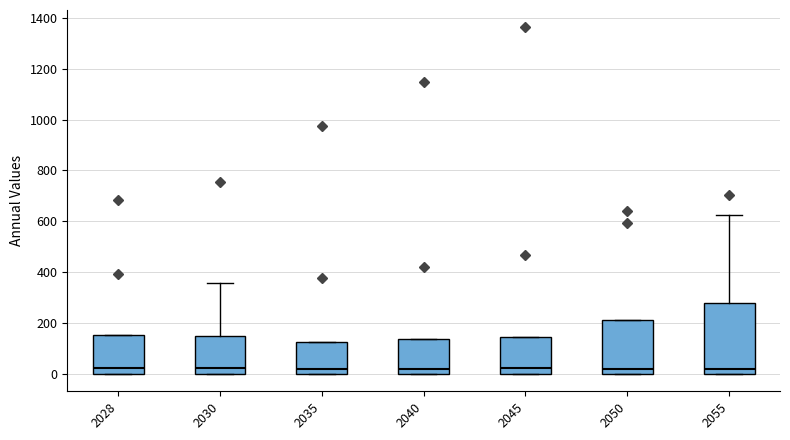

Reading left to right, read every box against the y-axis: the position of its median line, the range the box covers, and the ends of its whiskers. The values are not printed on the chart, so give them approximately, as read against the axis.

2028: median 20, box 0 to 160, whiskers 0 to 160
2030: median 20, box 0 to 160, whiskers 0 to 360
2035: median 20, box 0 to 120, whiskers 0 to 120
2040: median 20, box 0 to 140, whiskers 0 to 140
2045: median 20, box 0 to 140, whiskers 0 to 140
2050: median 20, box 0 to 220, whiskers 0 to 220
2055: median 20, box 0 to 280, whiskers 0 to 620